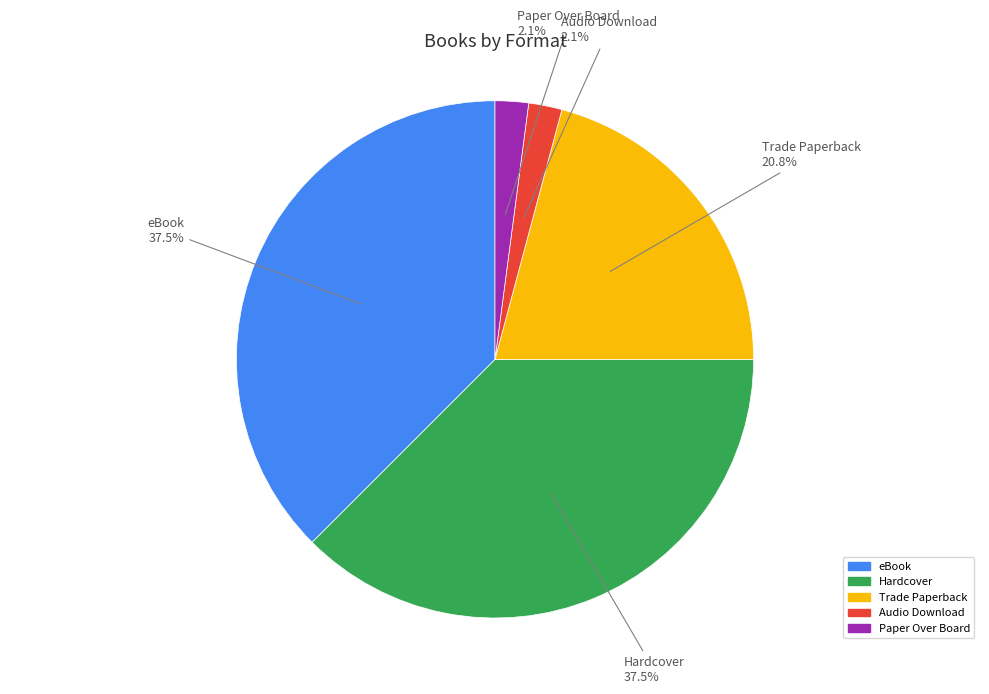

Is there a majority slice in this chart?

No